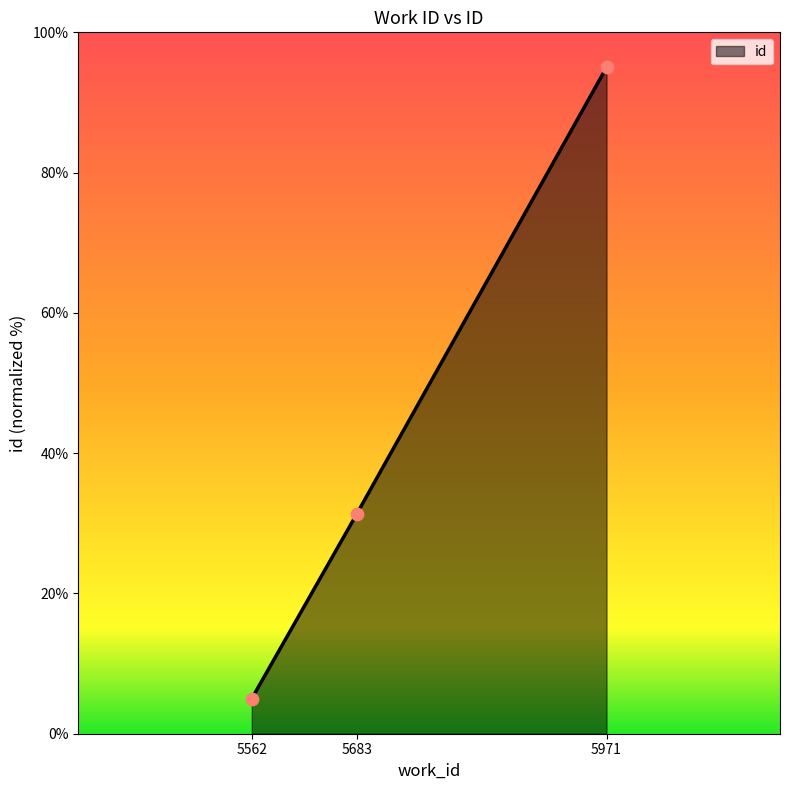

Approximately how many times larger is the value at 5562 compared to 5683?

0.2